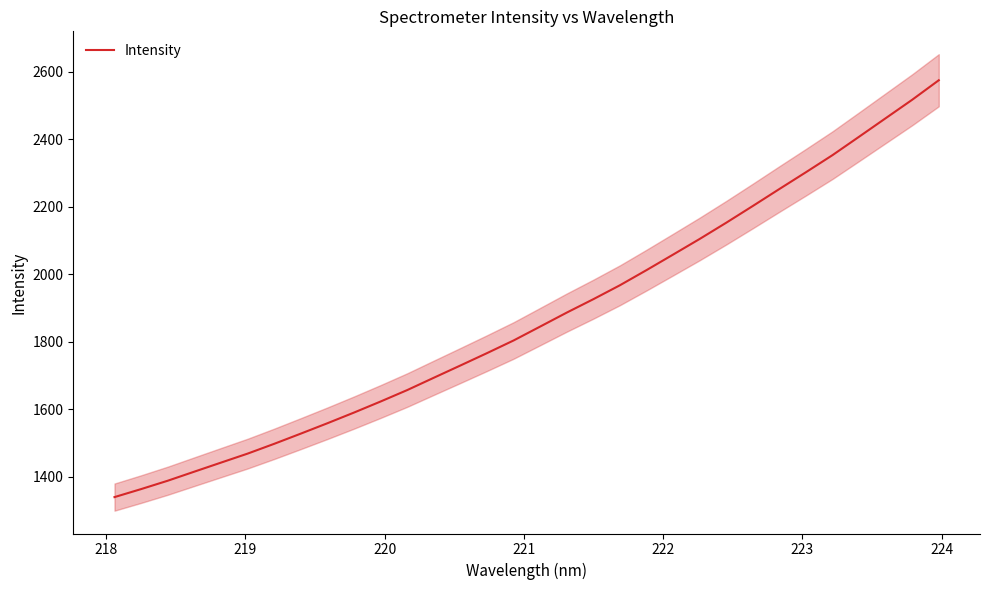

What is the maximum value for Intensity?

2574.4